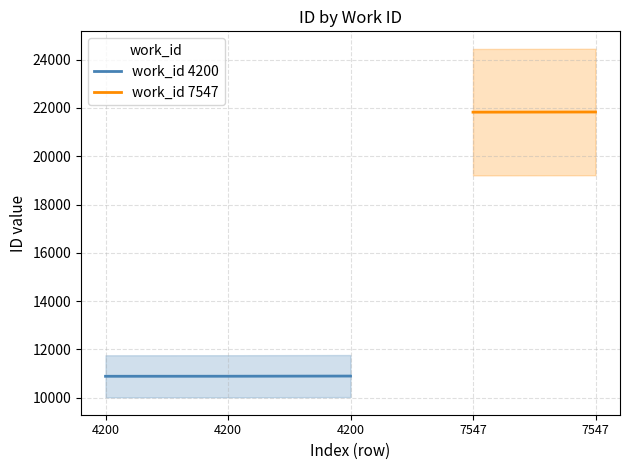

Reading right to left, transcribe all the data shown in this chart.

work_id: 7547	7547	4200	4200	4200
id: 21834	21827	10893	10886	10884